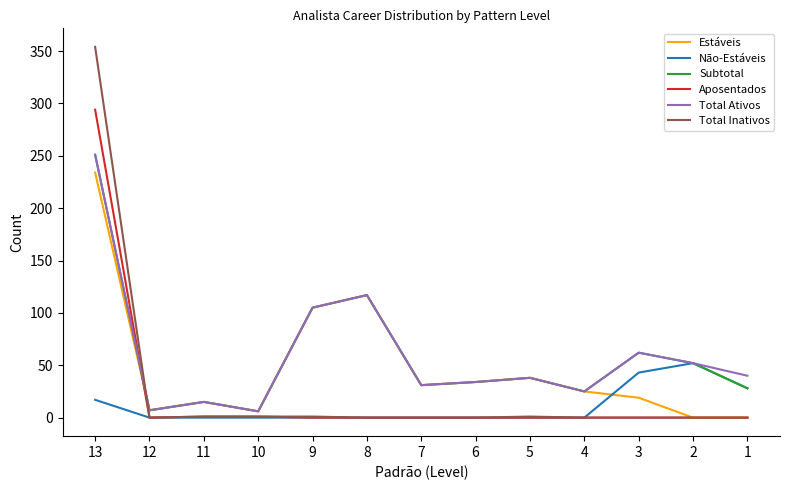

The Não-Estáveis series shows -33 at 5. True or false?

False